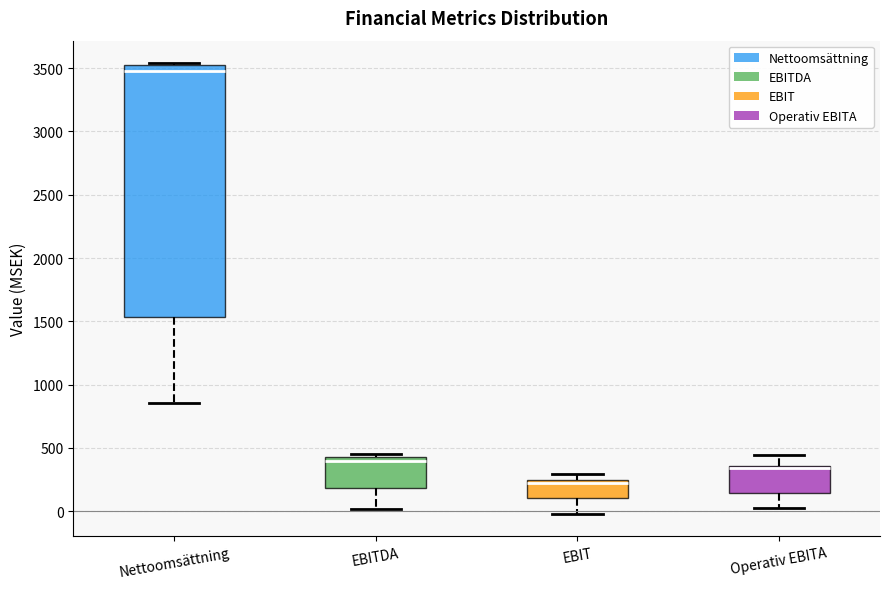

Which box's median line is the lowest?

EBIT